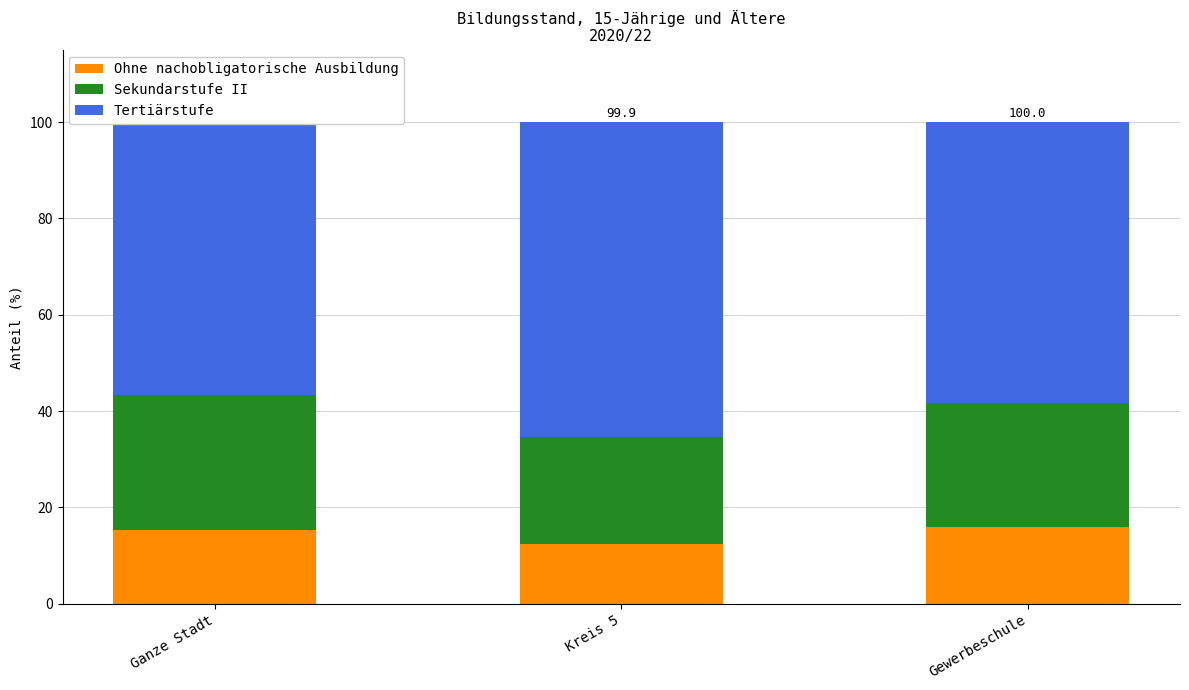

Between Gewerbeschule and Ganze Stadt, which is larger?

Gewerbeschule